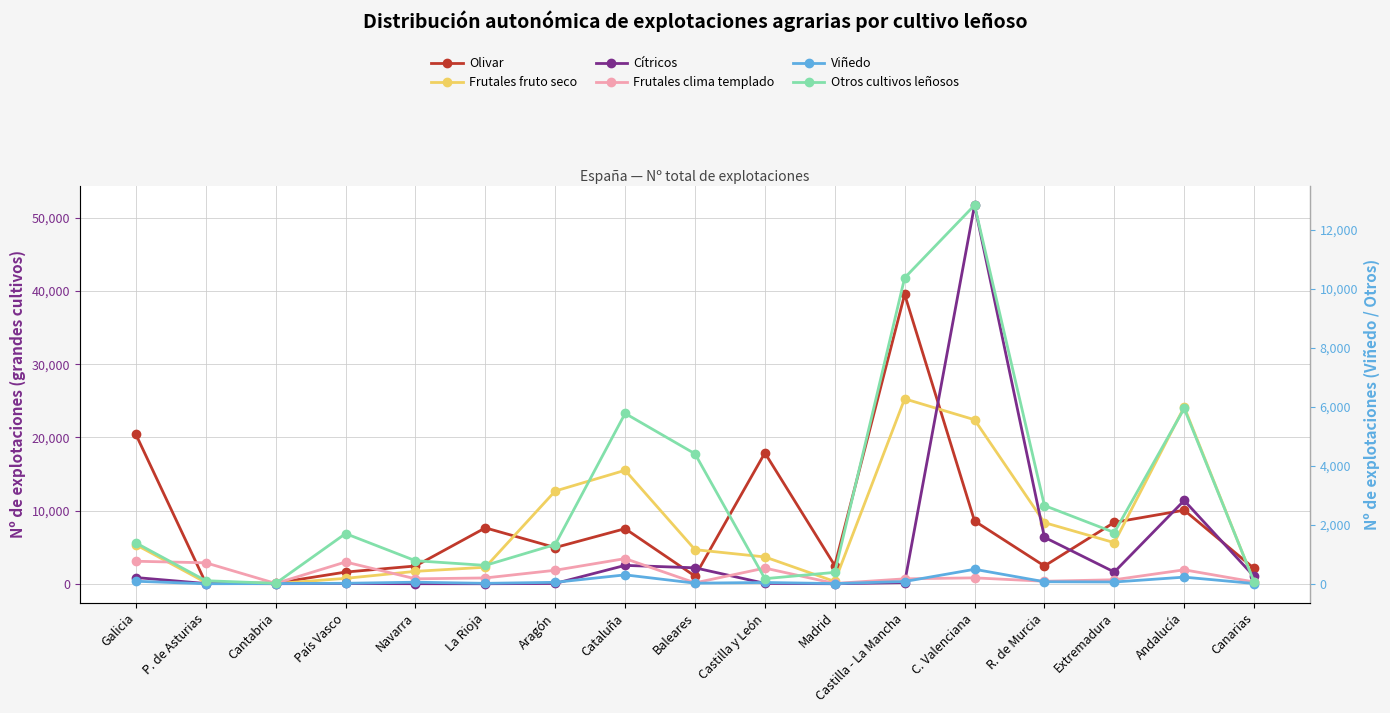

Which category has the highest value across all series?

C. Valenciana